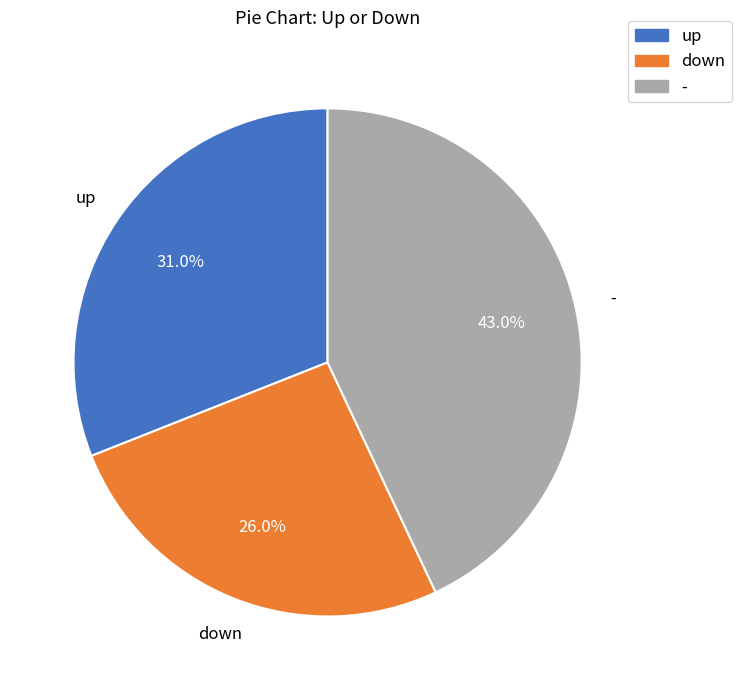

How much of the chart is everything except down?

74.0%